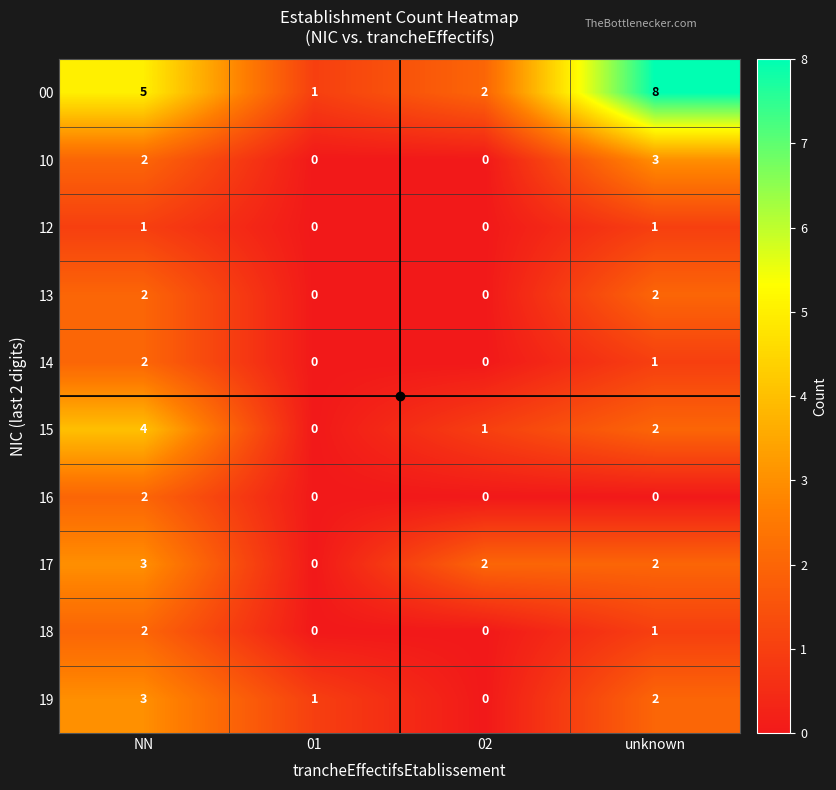

Which series has the largest total across all categories?

00